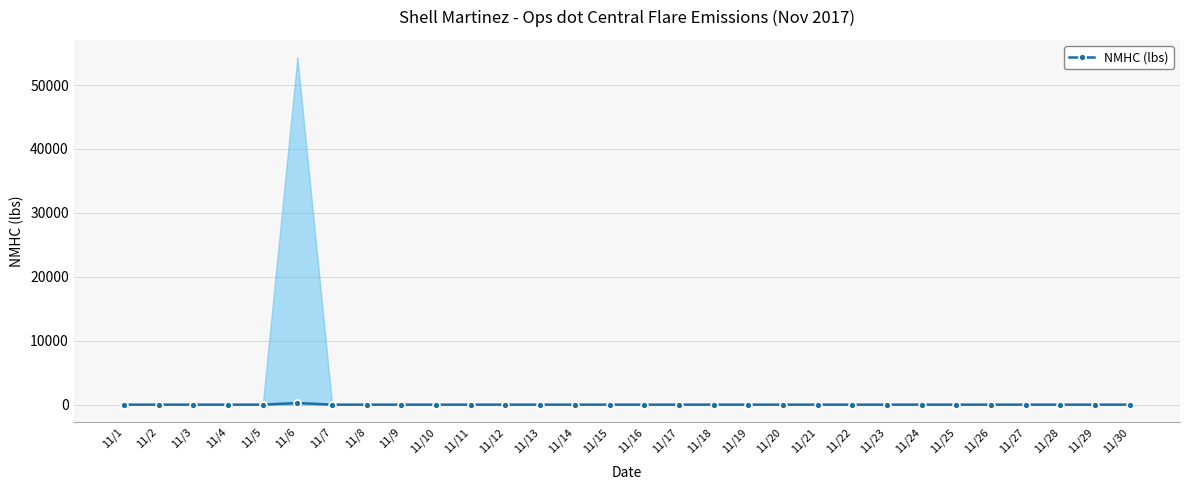

Which label corresponds to the smallest value in the chart?

11/1